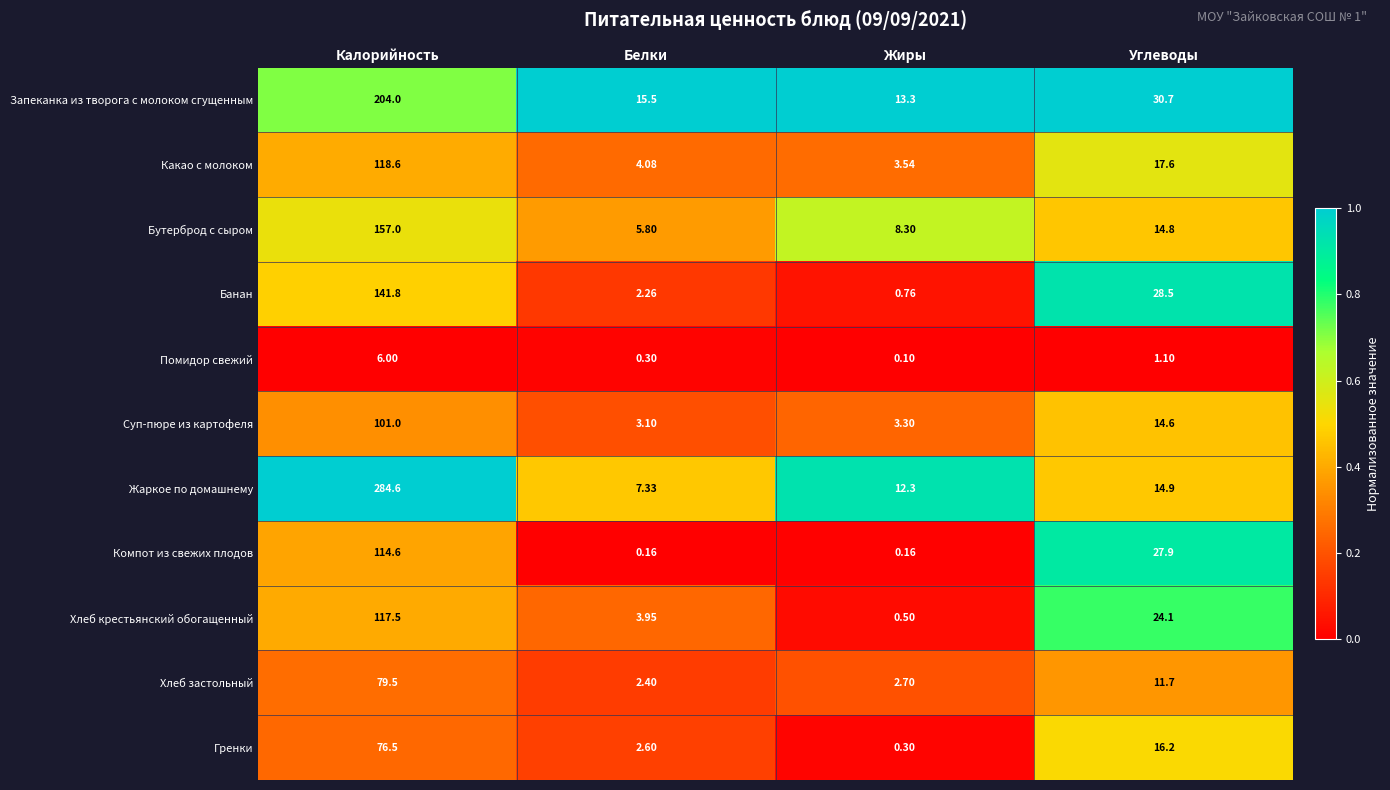

Which series has the widest spread of values?

Жаркое по домашнему